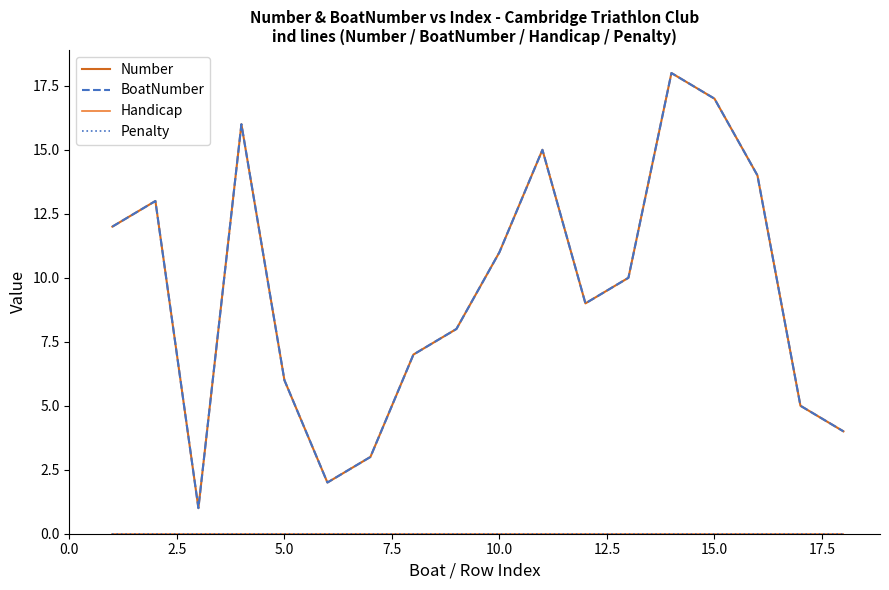

Is this an area chart (filled region under the line)?

No